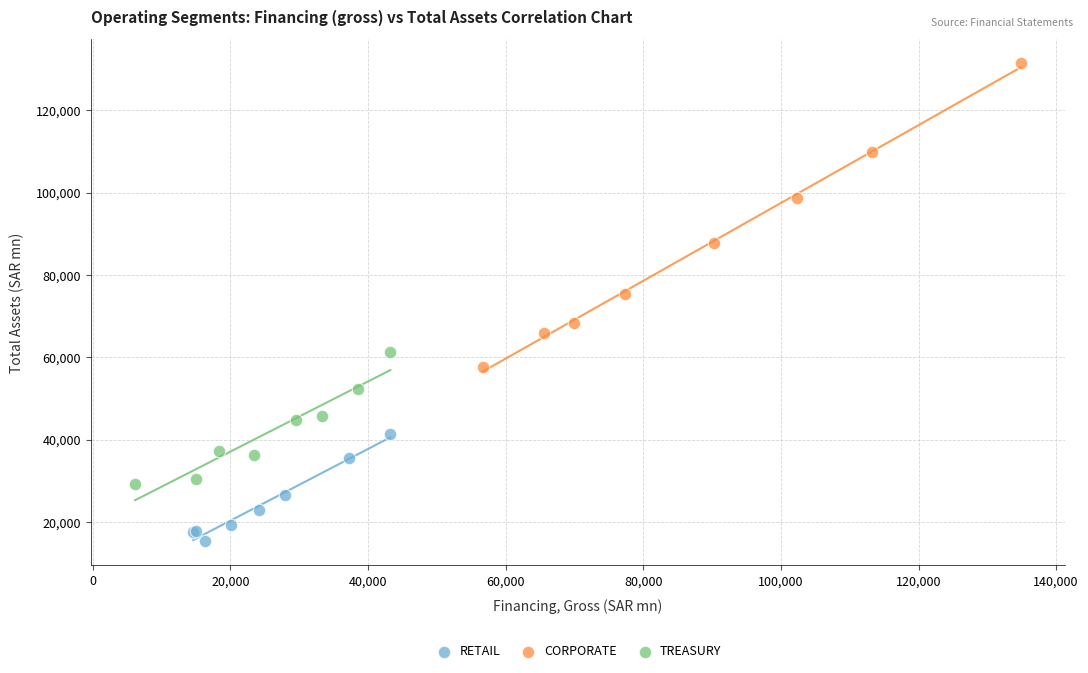

Which series has the widest spread of Y values?

CORPORATE